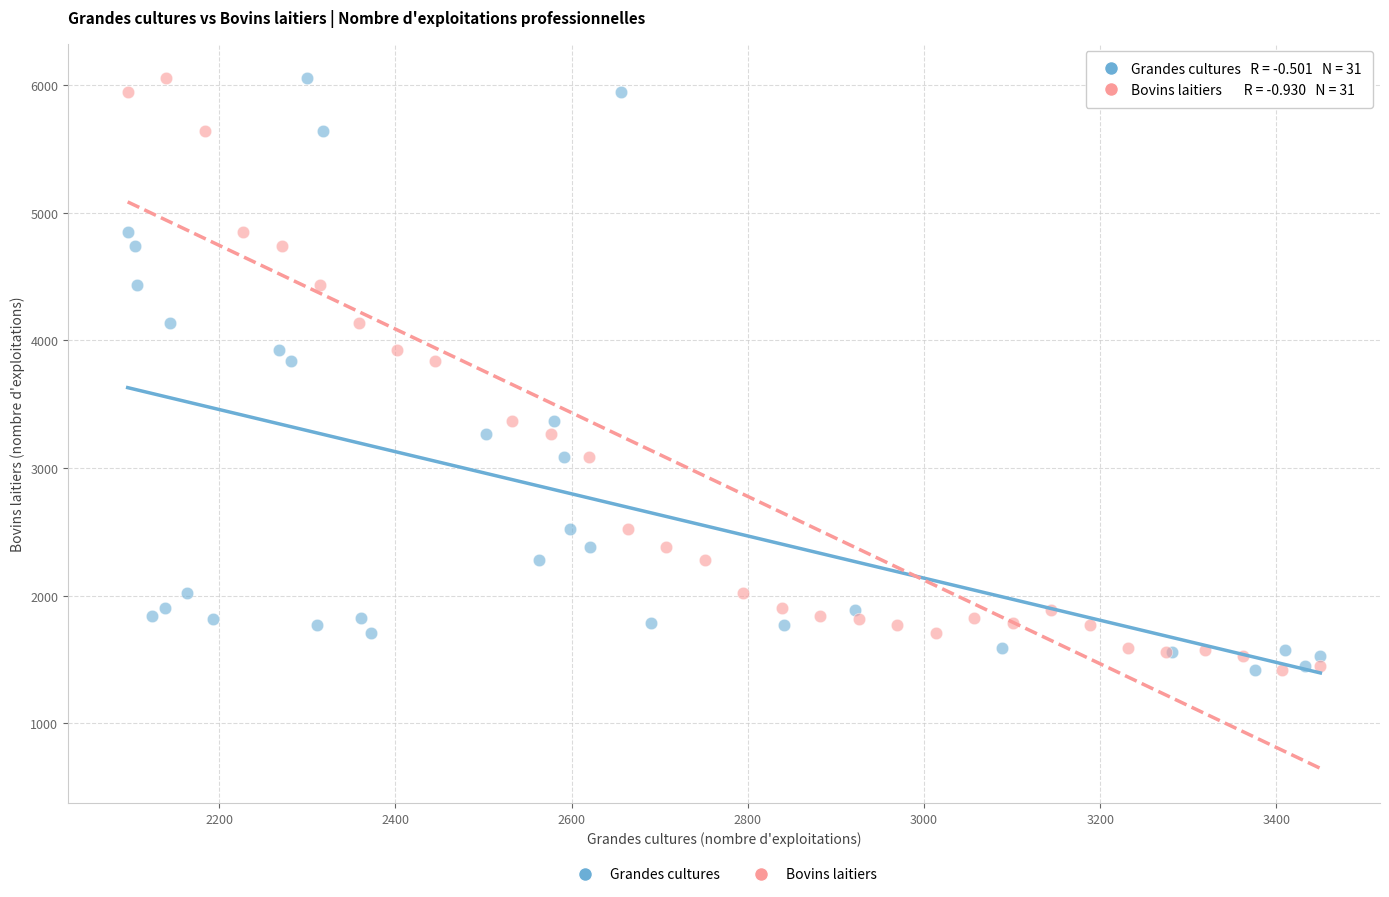

What are all the series names shown in the legend?

Grandes cultures, Bovins laitiers